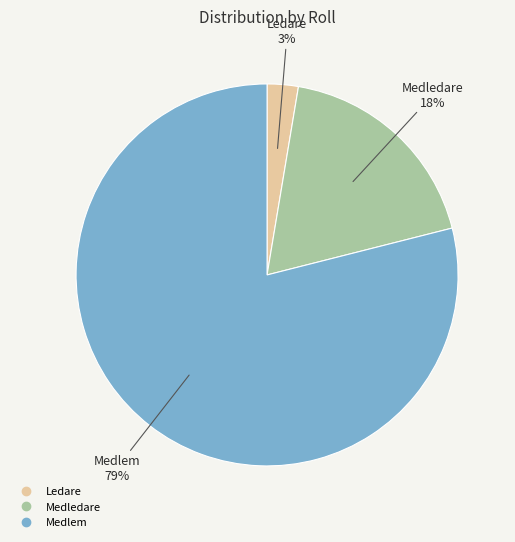

Which slice is the smallest?

Ledare